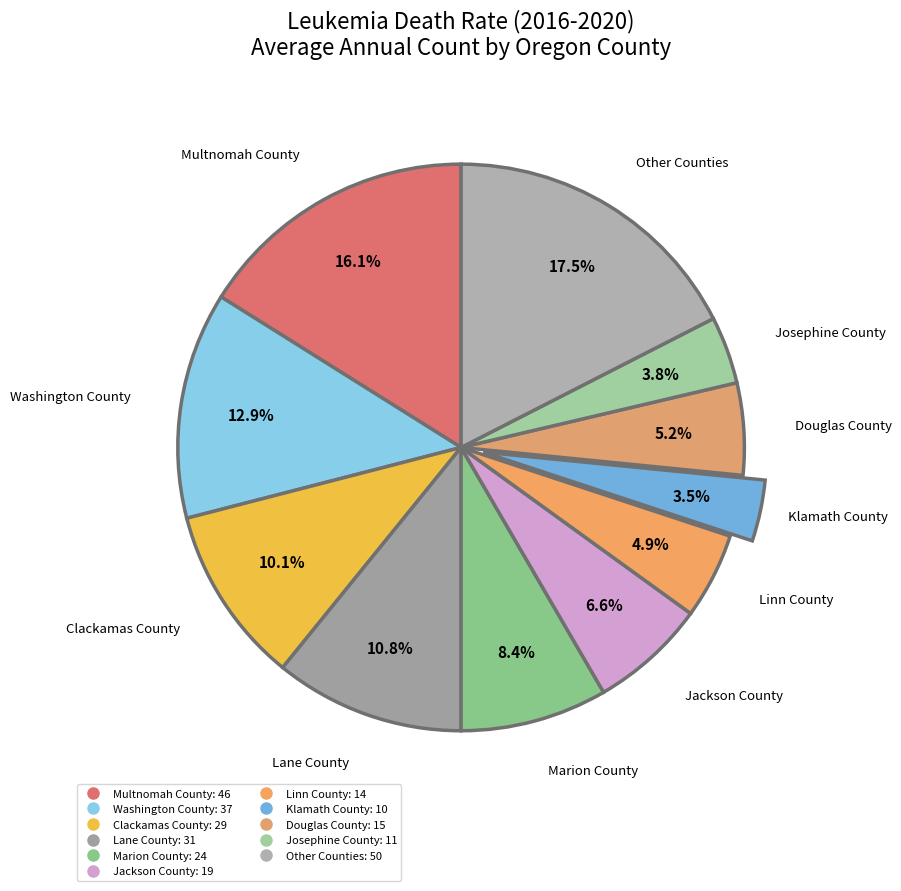

Count the number of slices in the pie.

11